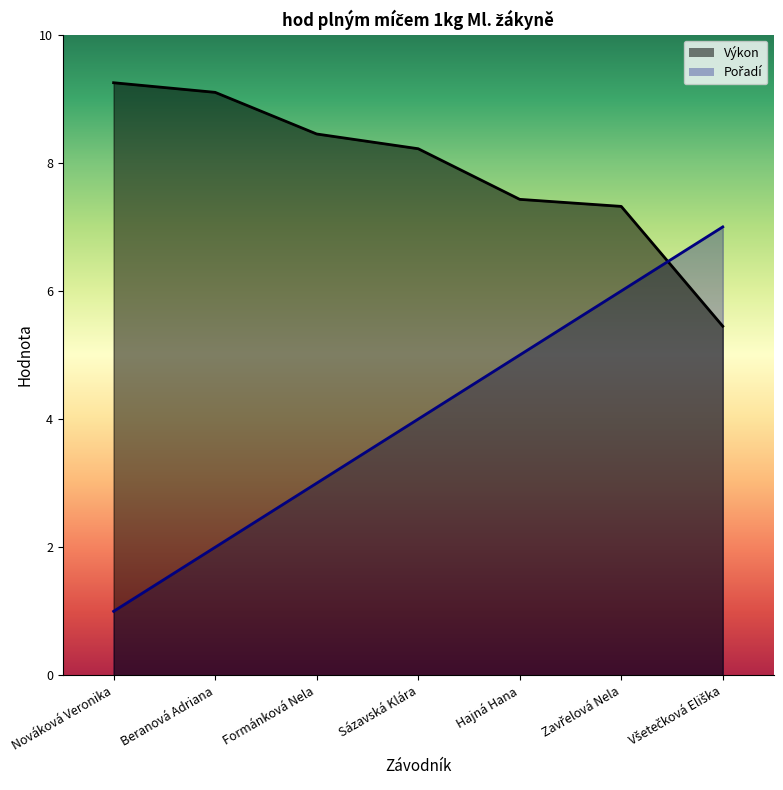

True or false: Výkon has a value of 7.4 at Hajná Hana.

True